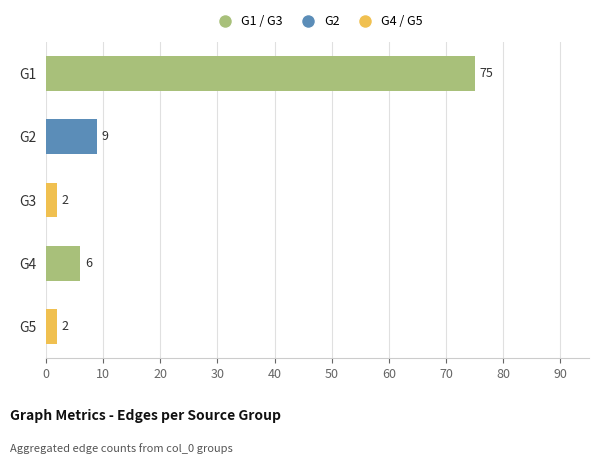

How many bars are there in total?

5